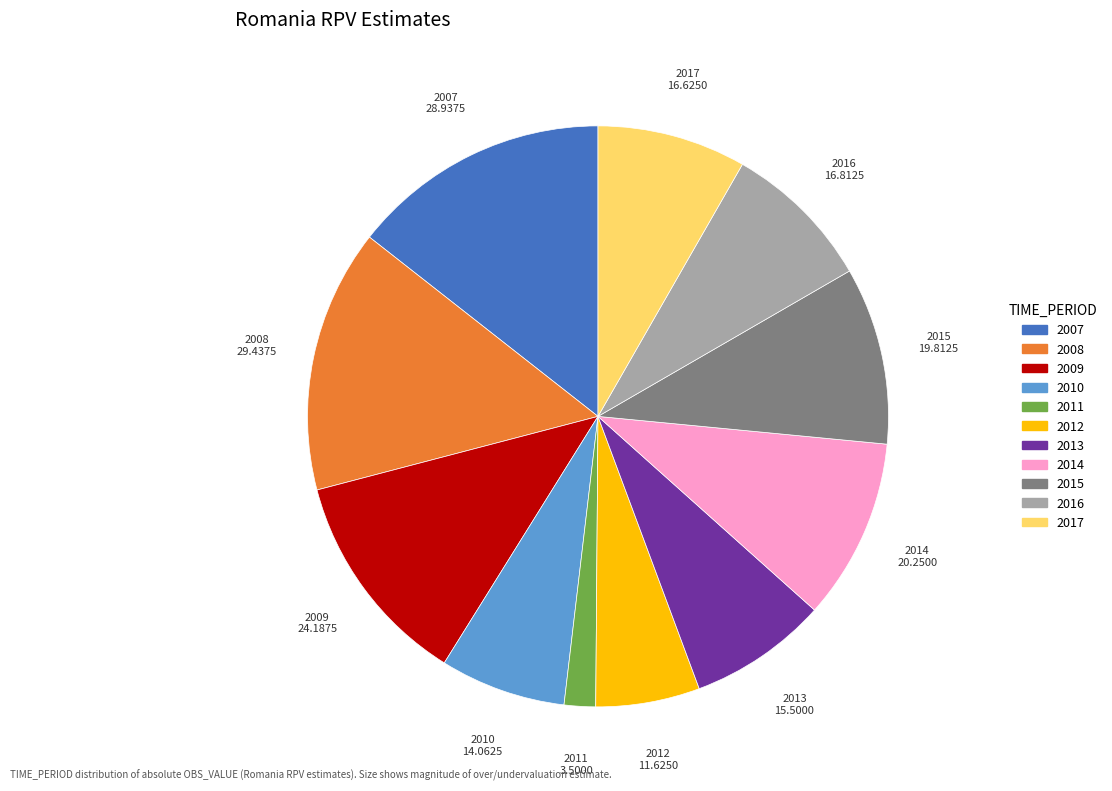

Count the number of slices in the pie.

11